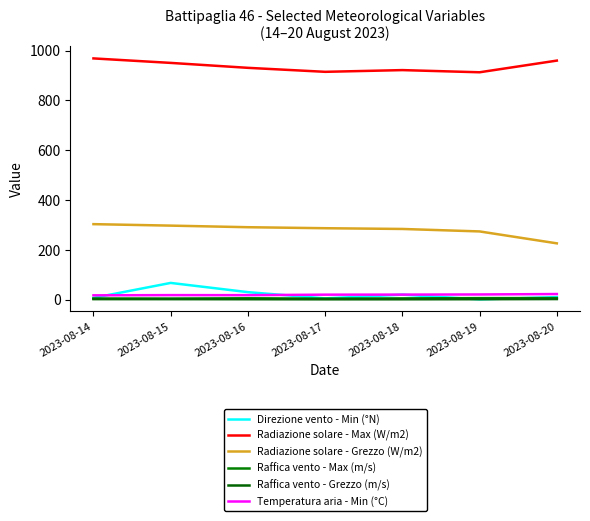

True or false: Radiazione solare - Max (W/m2) and Raffica vento - Max (m/s) cross at least once.

False